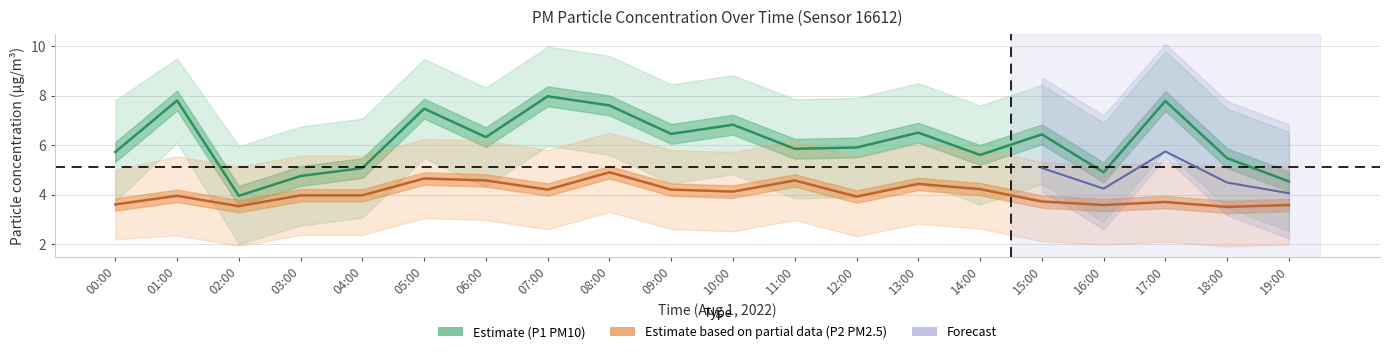

True or false: P1 has more than 1 points higher than both neighbors.

True